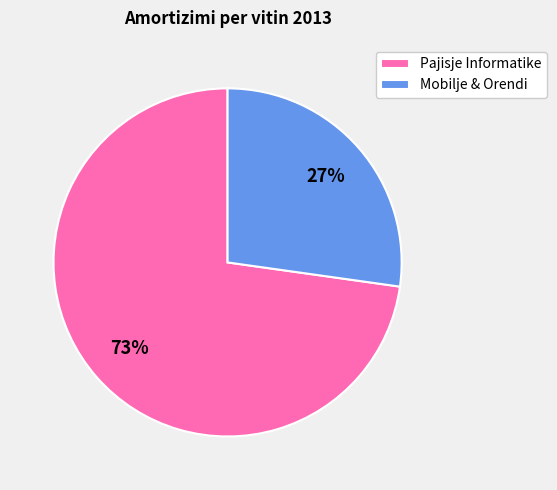

To the nearest percent, what percentage of the pie is Pajisje Informatike?

73%